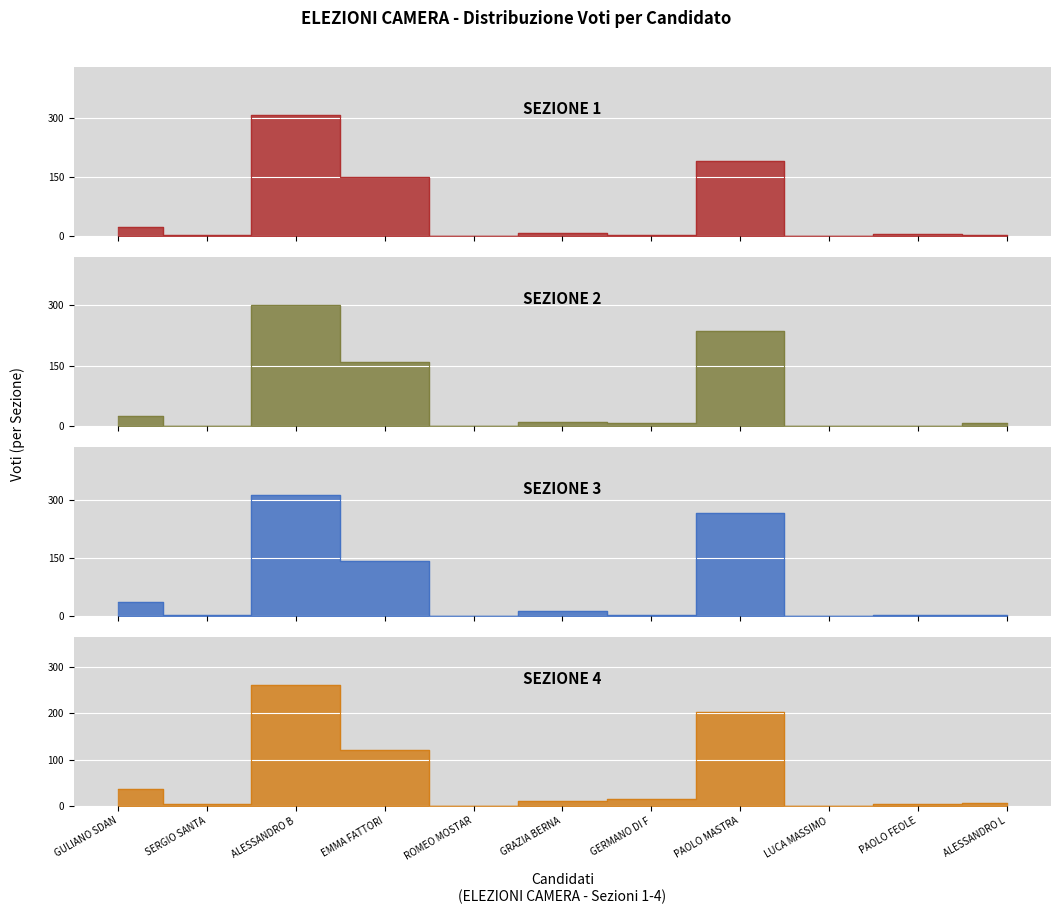

Between SERGIO SANTA and ALESSANDRO B, which series saw the biggest shift?

SEZIONE 3